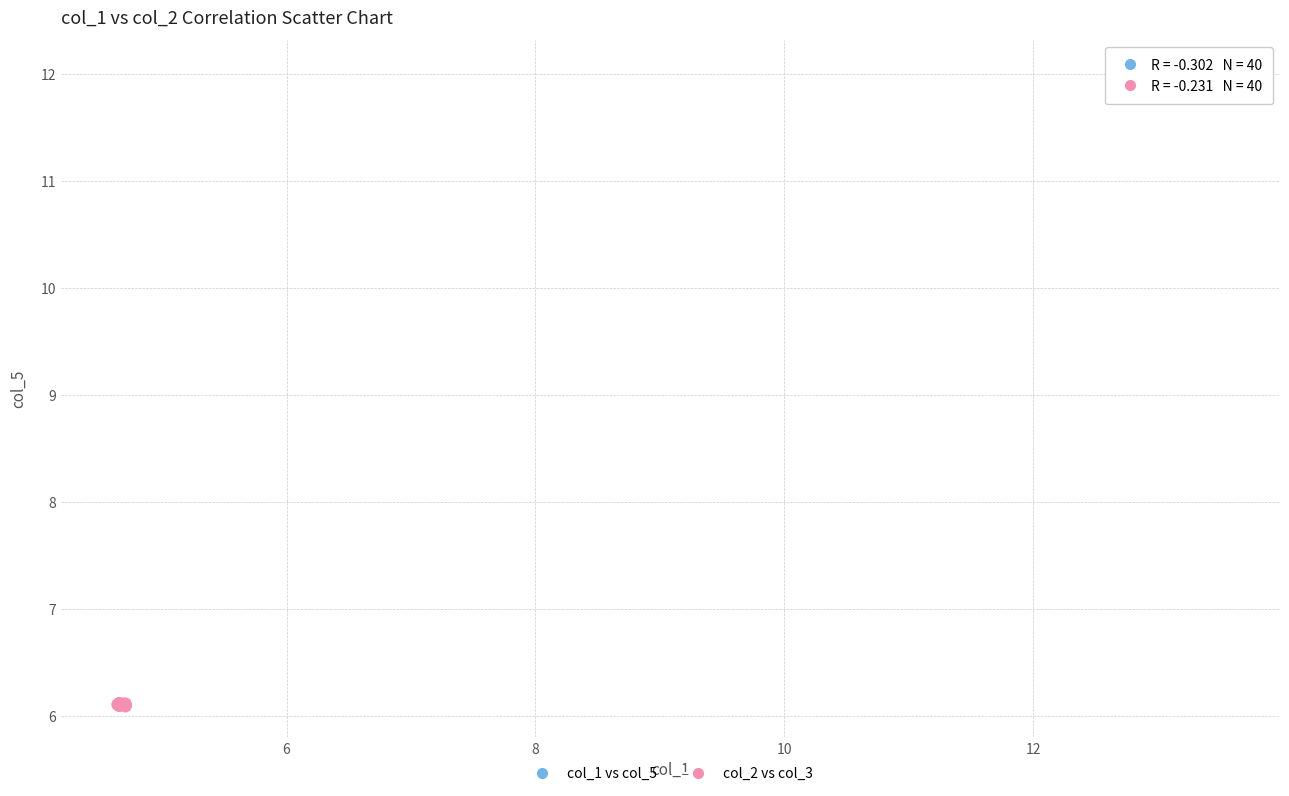

Which series contains the highest Y value?

col_1 vs col_5